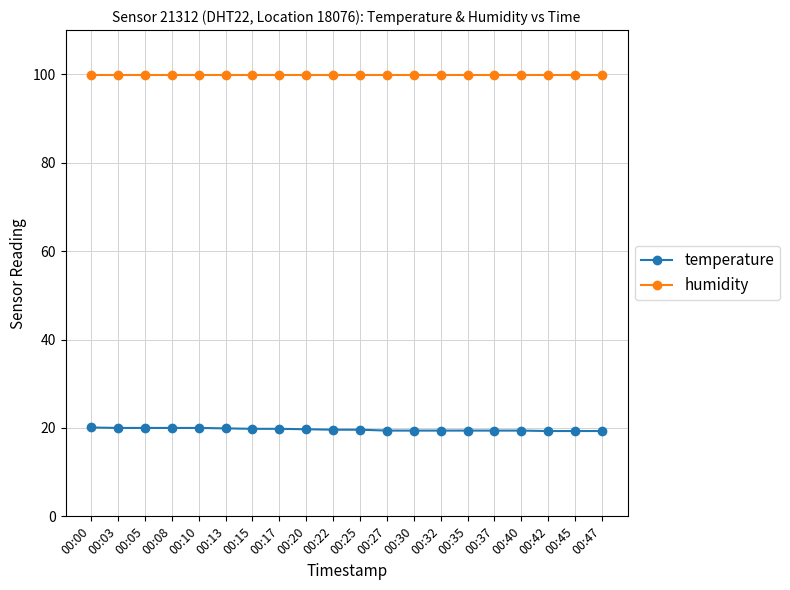

The humidity series shows 99.9 at 00:37. True or false?

True